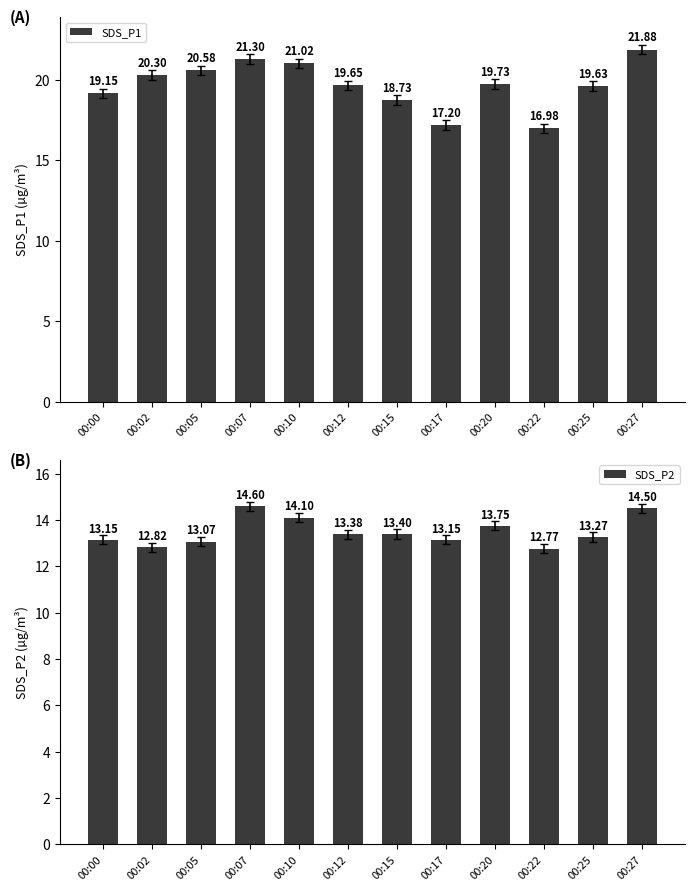

List the series in order of their peak value, highest first.

SDS_P1, SDS_P2